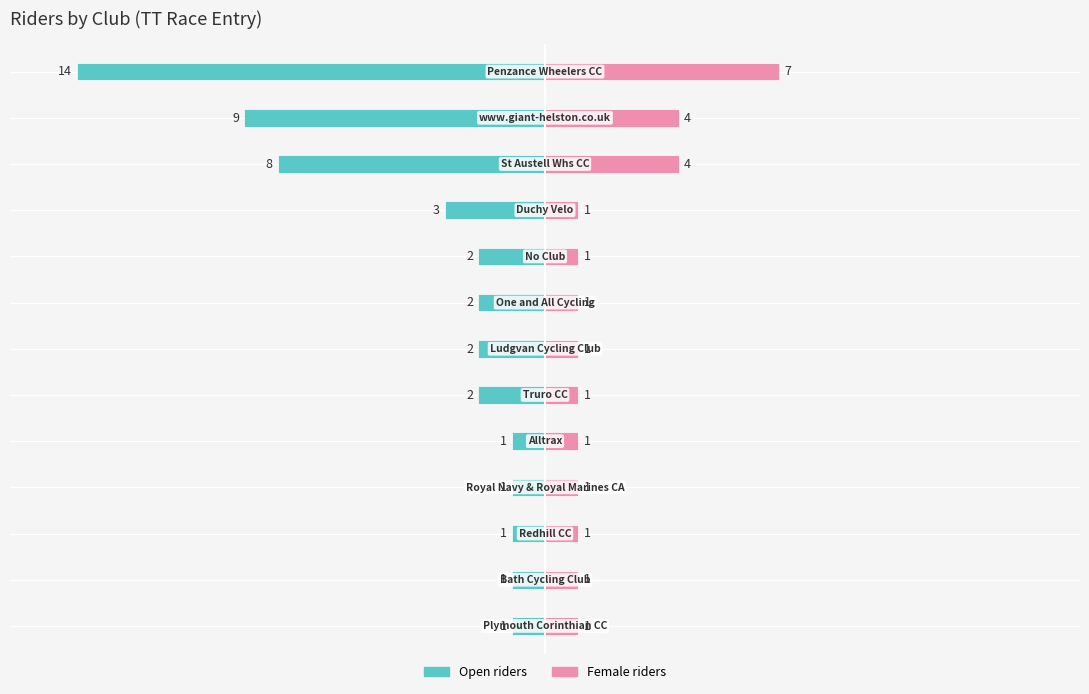

Which series has the widest spread of values?

Open/Senior